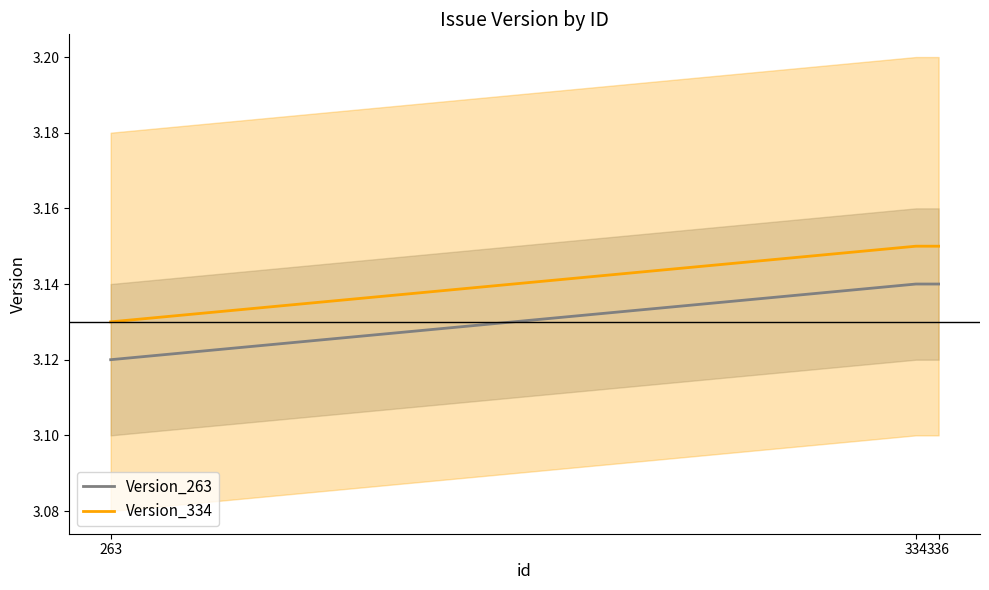

Reading right to left, list all the values displayed in this chart.

Version_263: 3.1	3.1	3.1
Version_334: 3.1	3.1	3.1